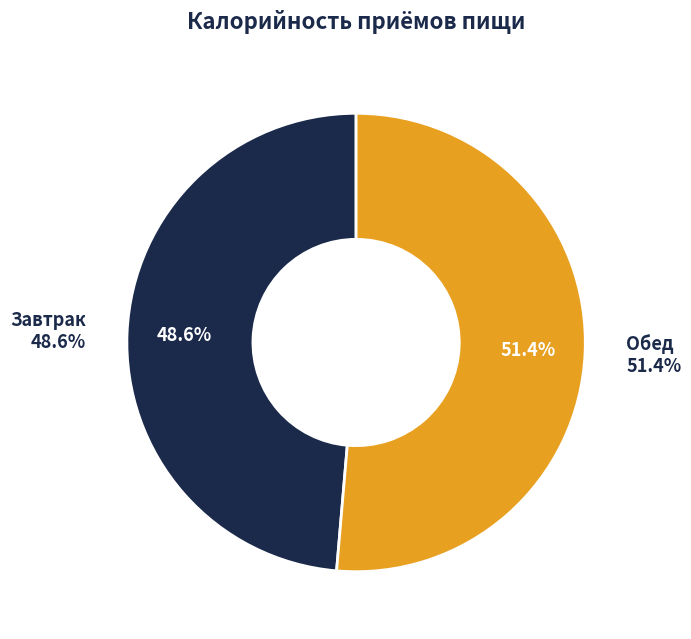

Approximately how many times larger is the value at Обед compared to Завтрак?

1.1